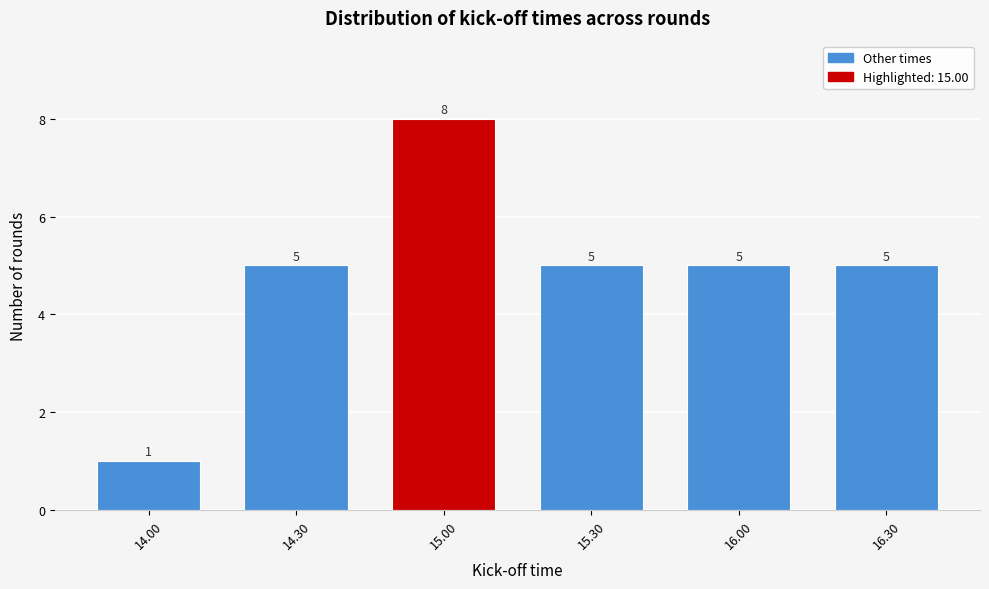

Reading left to right, extract all data points from this chart.

1	5	8	5	5	5